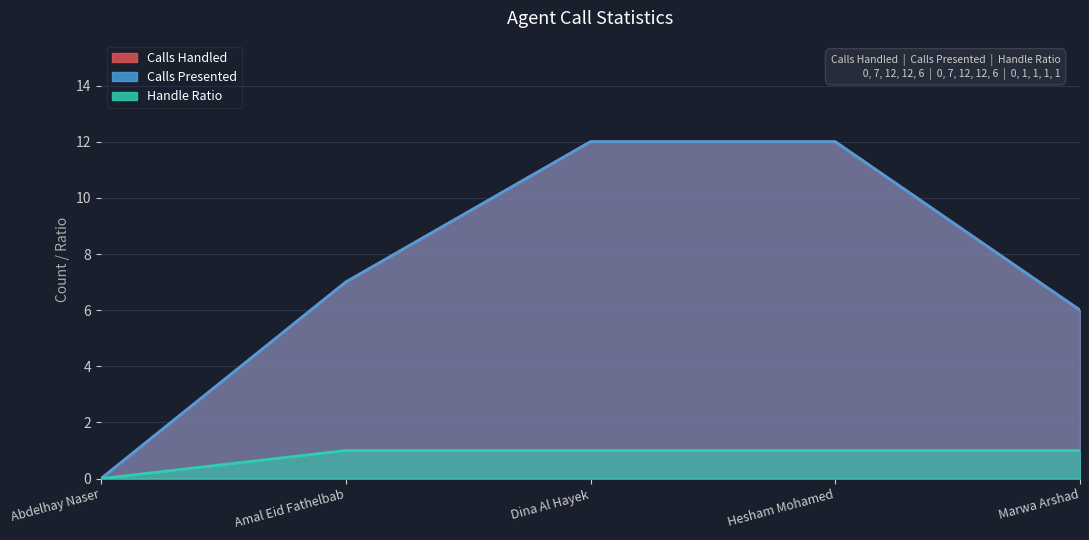

True or false: Handle Ratio and Calls Presented intersect in this chart.

False